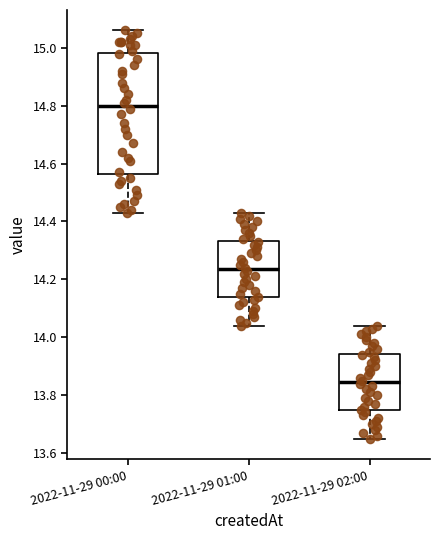

Reading left to right, transcribe this box plot: for each box, give where its median line is, the range the box spans, and where its two whiskers end, as read against the y-axis. The values are not printed on the chart, so give them approximately, as read against the axis.

2022-11-29 00:00: median 14.80, box 14.56 to 14.98, whiskers 14.44 to 15.06
2022-11-29 01:00: median 14.24, box 14.14 to 14.34, whiskers 14.04 to 14.44
2022-11-29 02:00: median 13.84, box 13.74 to 13.94, whiskers 13.66 to 14.04